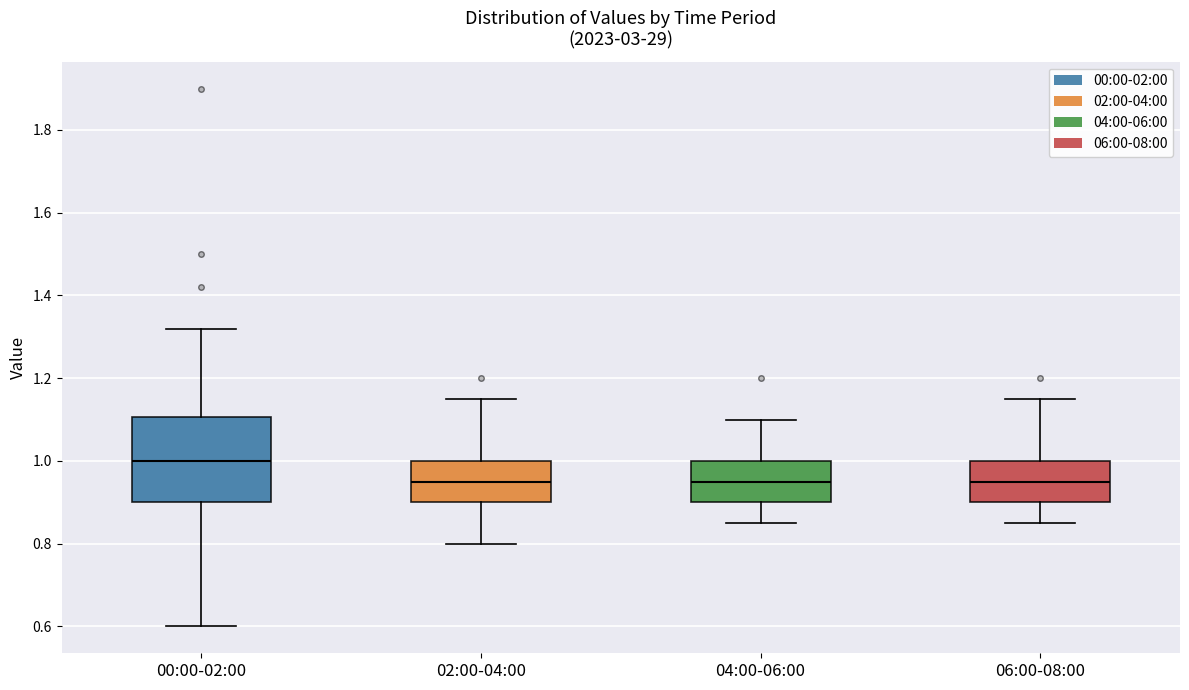

Which box has the highest median line?

00:00-02:00